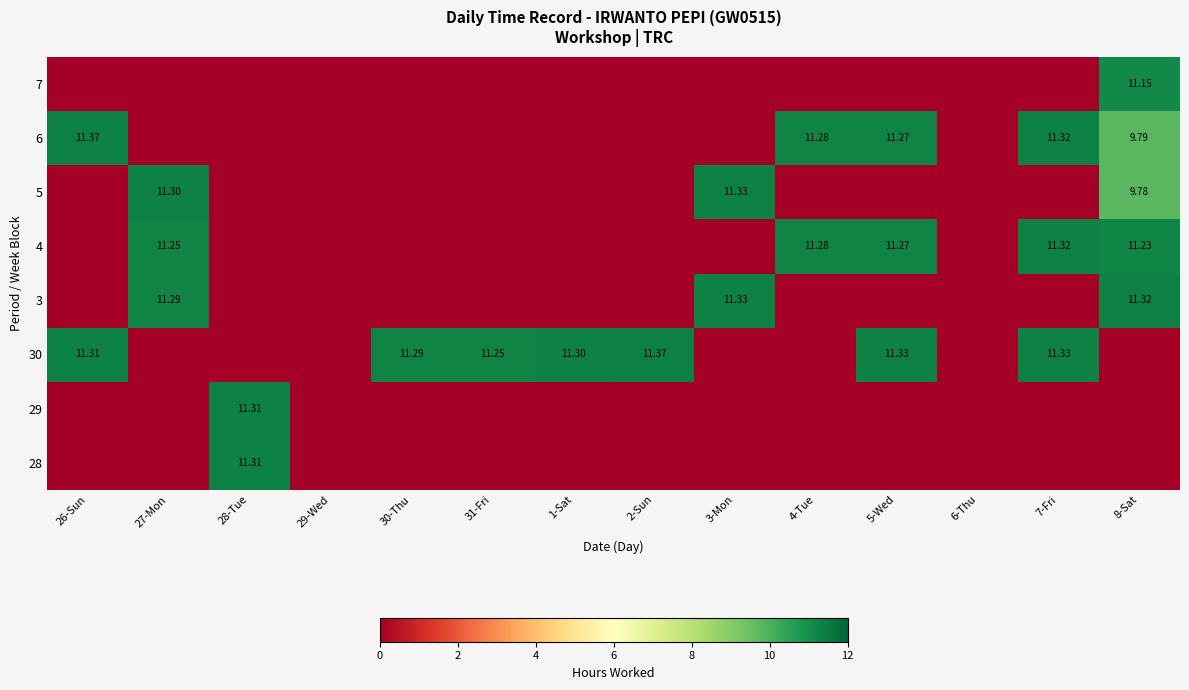

What is the difference between the maximum and minimum values in the 29 series?

11.3